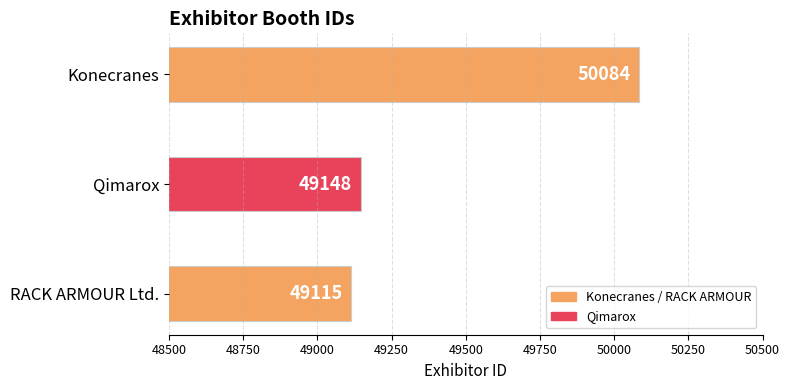

What is the value of the 2nd bar from the top?

49148